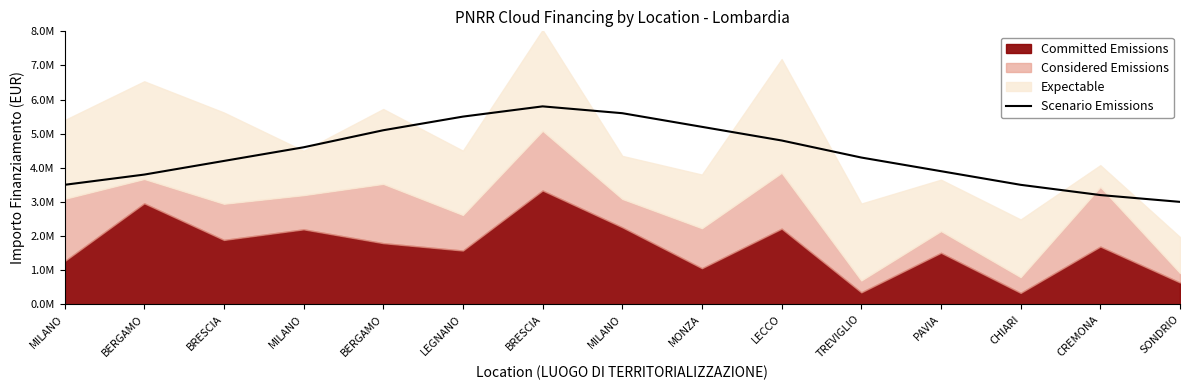

Is it true that the value at PAVIA is 5323222?

False